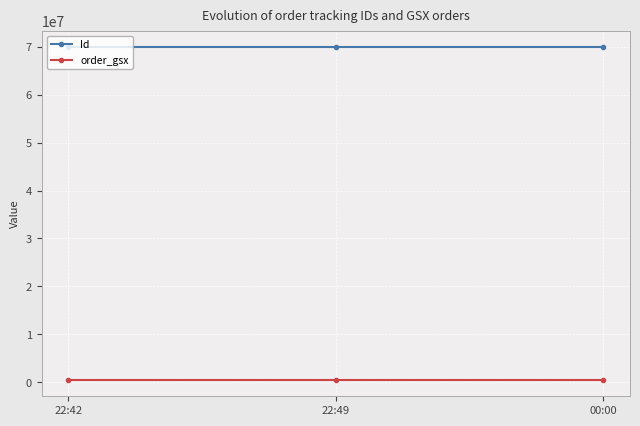

Rank the series by their maximum value, from highest to lowest.

Id, order_gsx